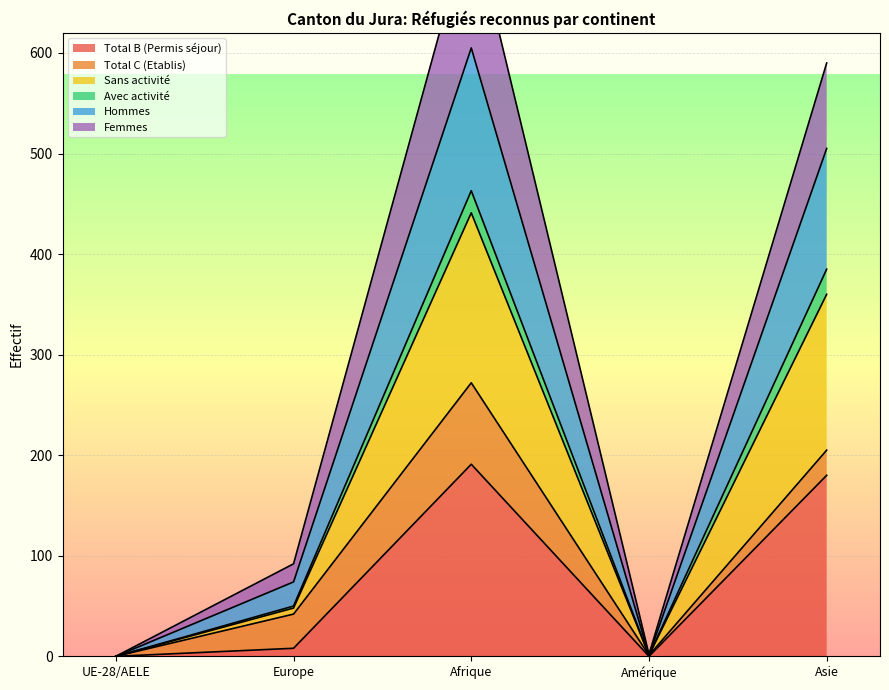

The value of Total B (Permis séjour) at Asie is 64. True or false?

False